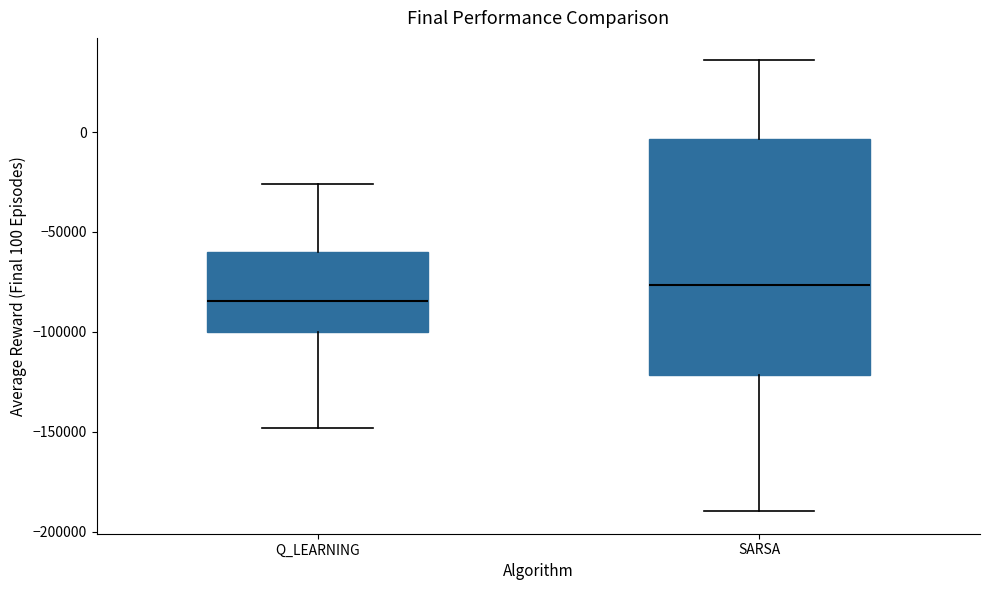

Reading left to right, read every box against the y-axis: the position of its median line, the range the box covers, and the ends of its whiskers. The values are not printed on the chart, so give them approximately, as read against the axis.

Q_LEARNING: median -85000, box -100000 to -60000, whiskers -150000 to -25000
SARSA: median -75000, box -120000 to -5000, whiskers -190000 to 35000